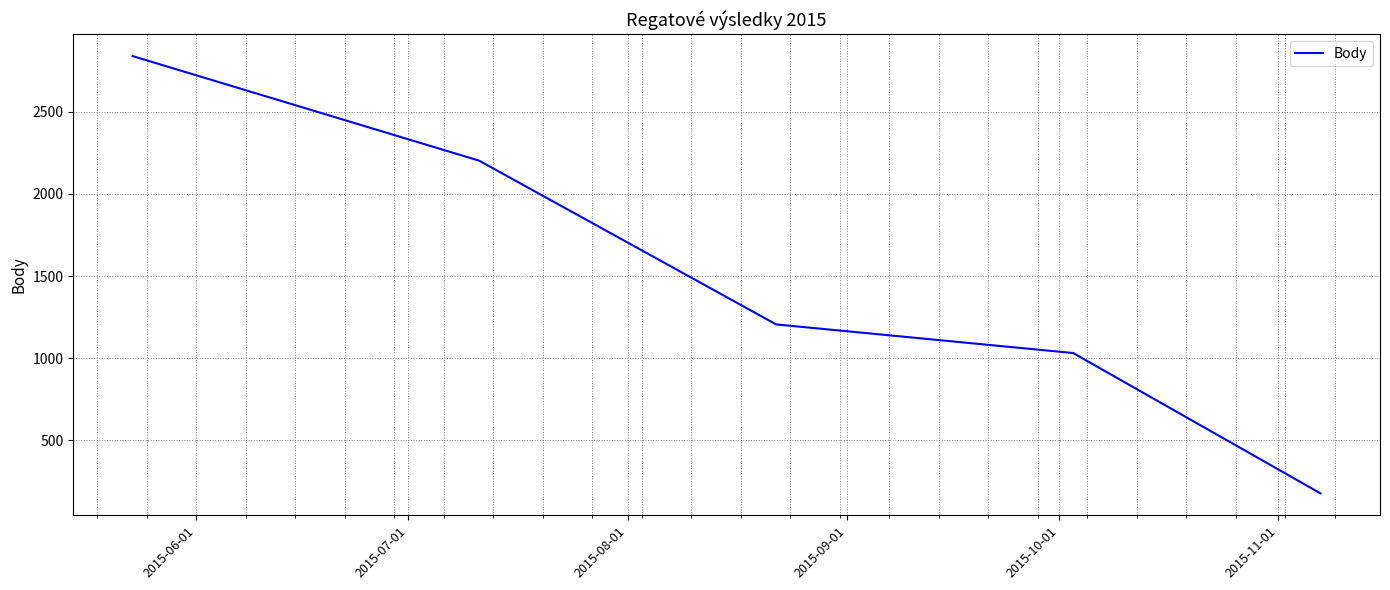

What is the greatest value displayed?

2838